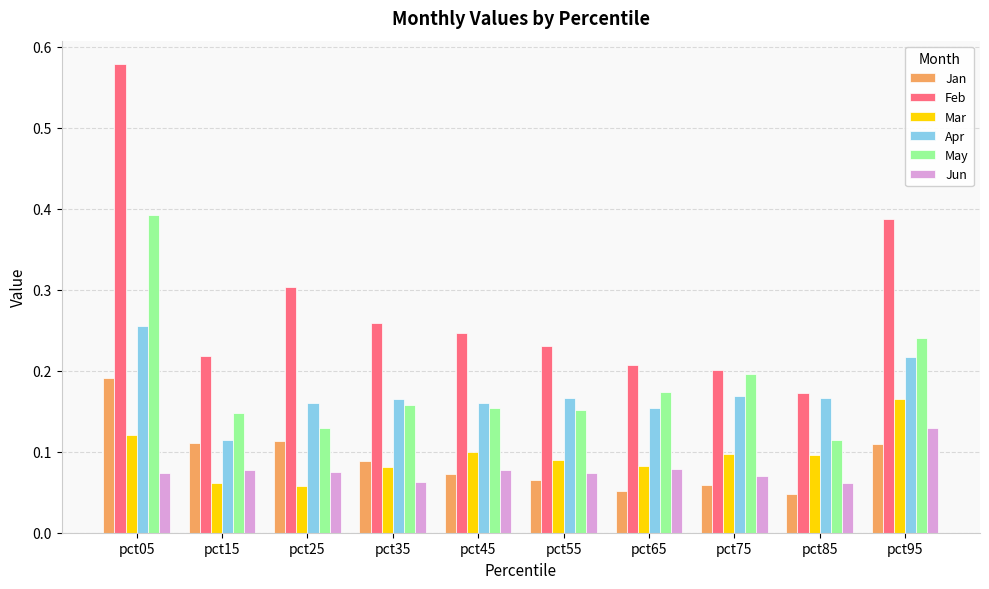

At which label does May reach its peak?

pct05